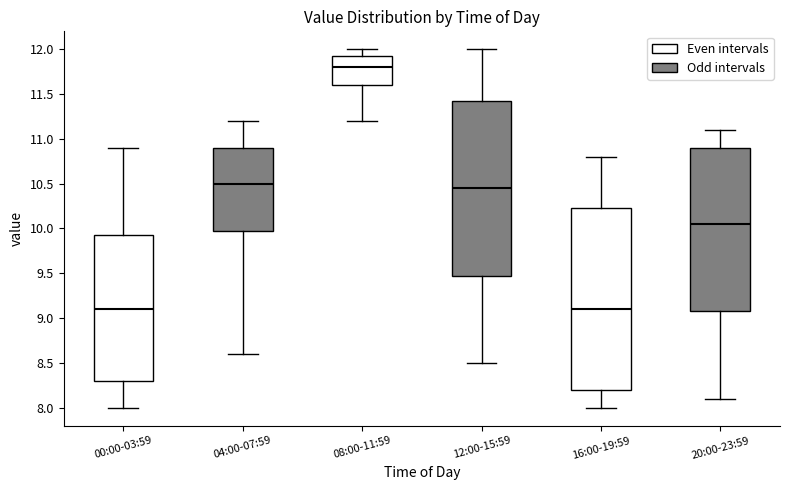

Where is the upper edge of the box for 08:00-11:59 on the y-axis? The values are not printed on the chart, so give them approximately, as read against the axis.

11.95